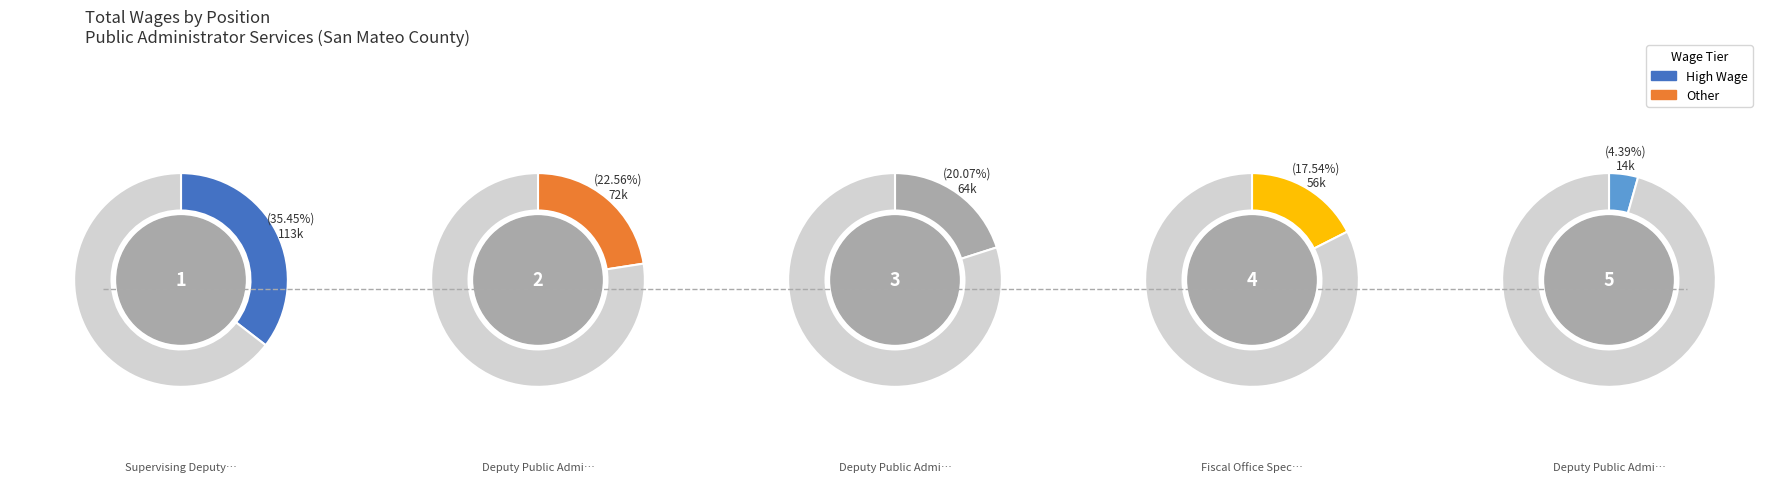

To the nearest percent, what is the average slice percentage?

20%